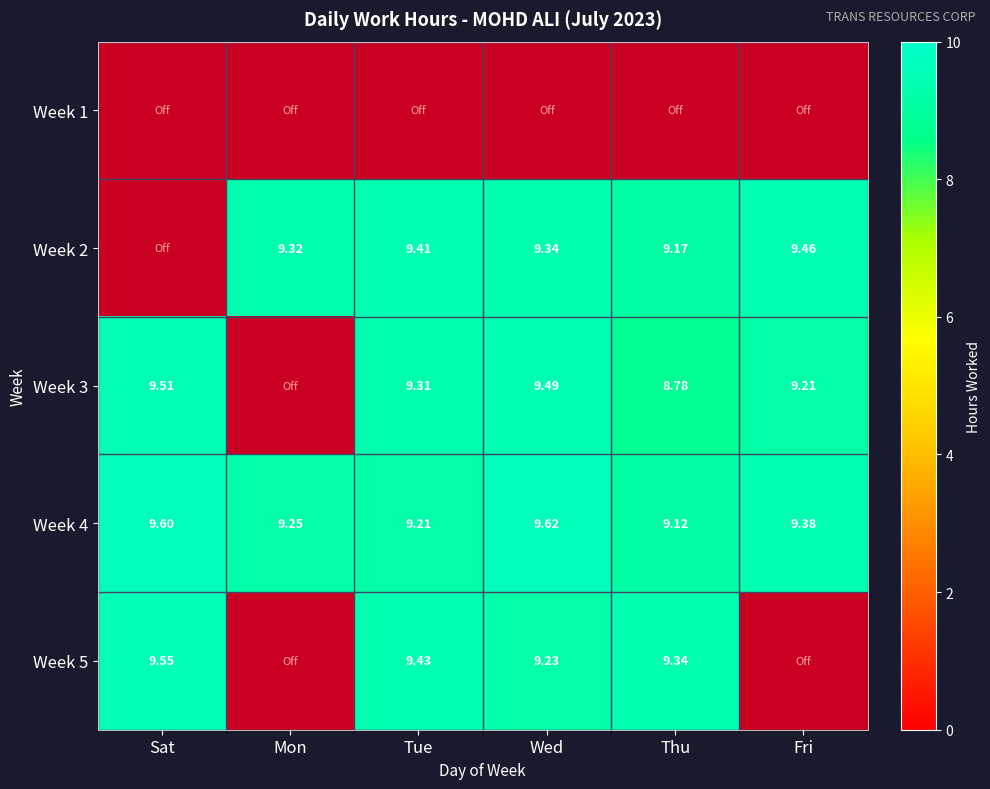

True or false: Week 5 has a value of 15.4 at Tue.

False